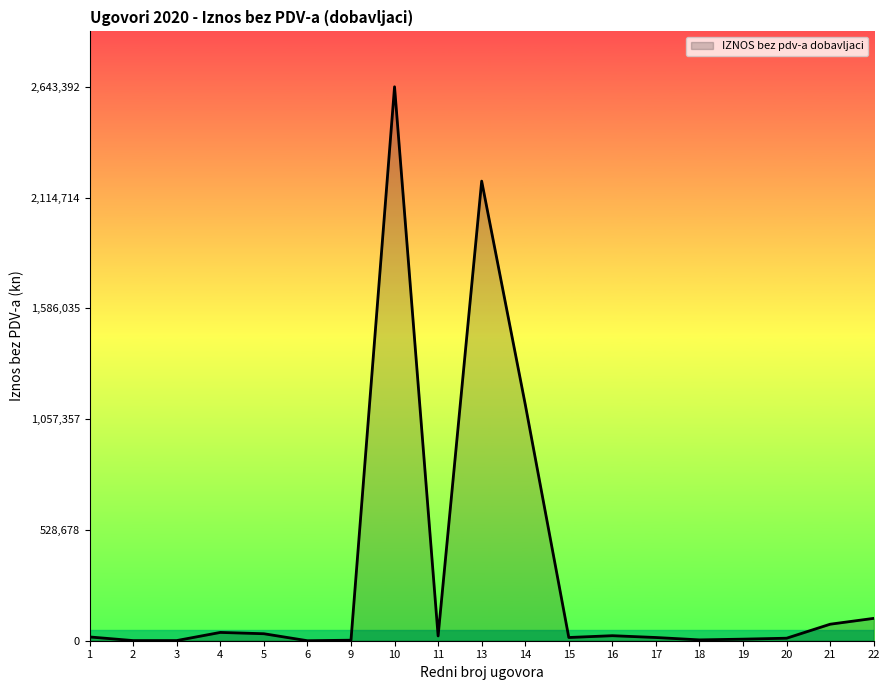

What is the greatest value displayed?

2643392.6